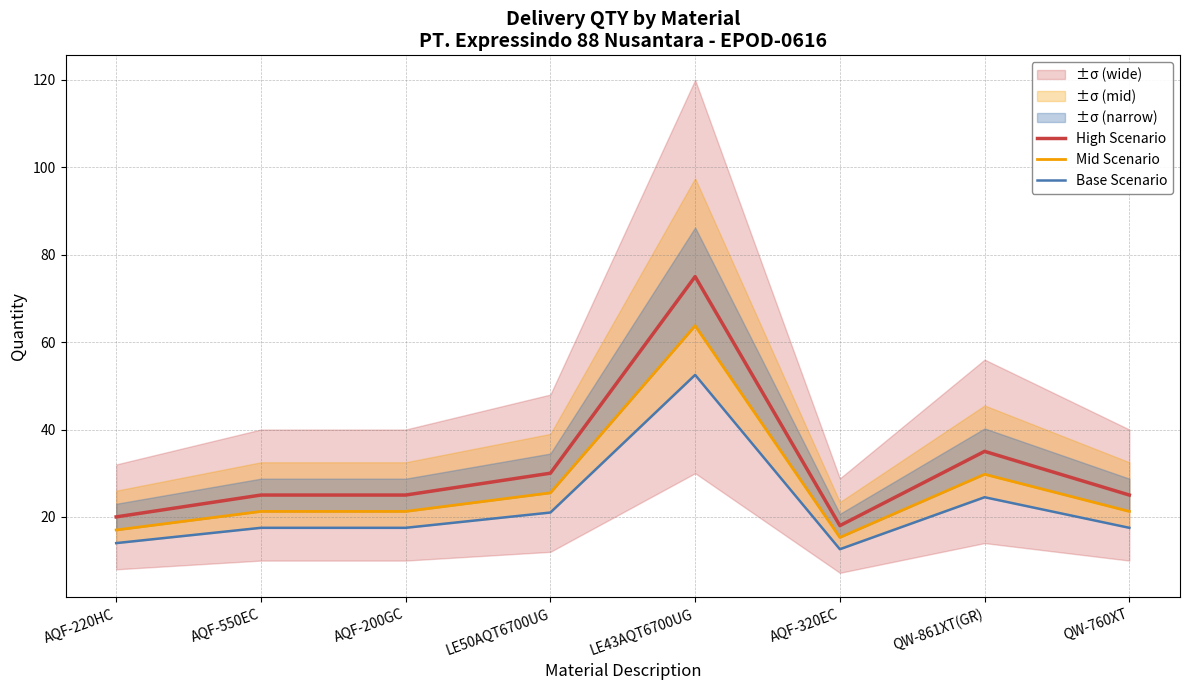

What are all the series names shown in the legend?

High Scenario, Mid Scenario, Base Scenario